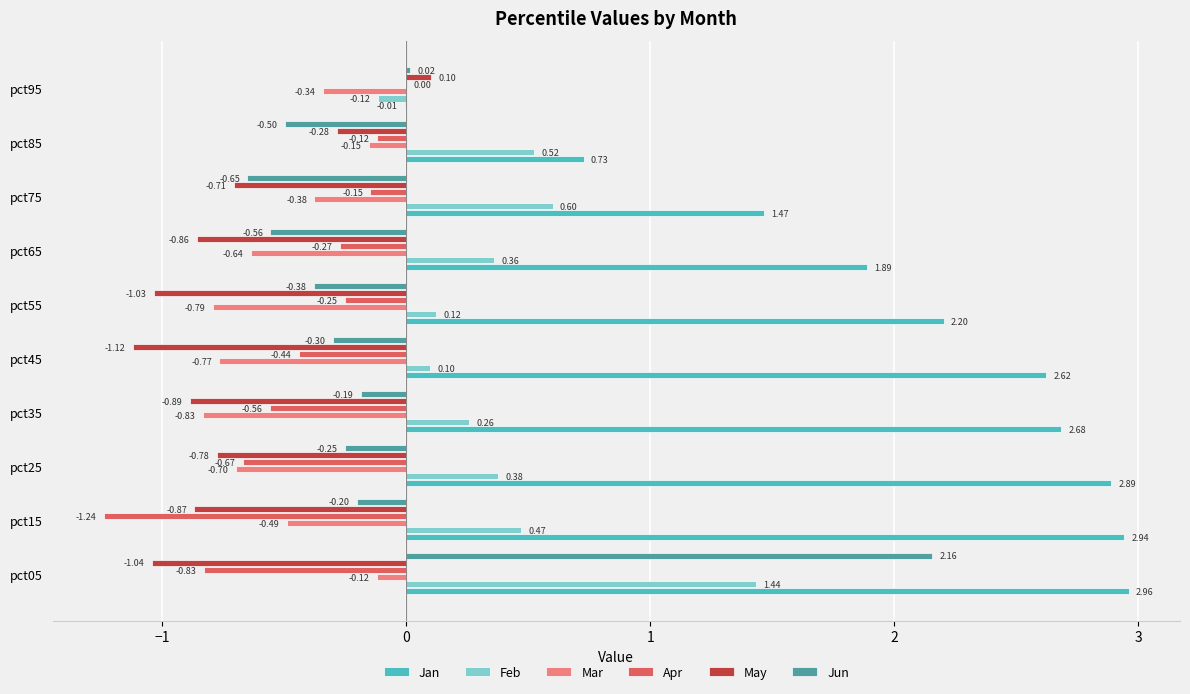

How many categories are shown in the chart?

10